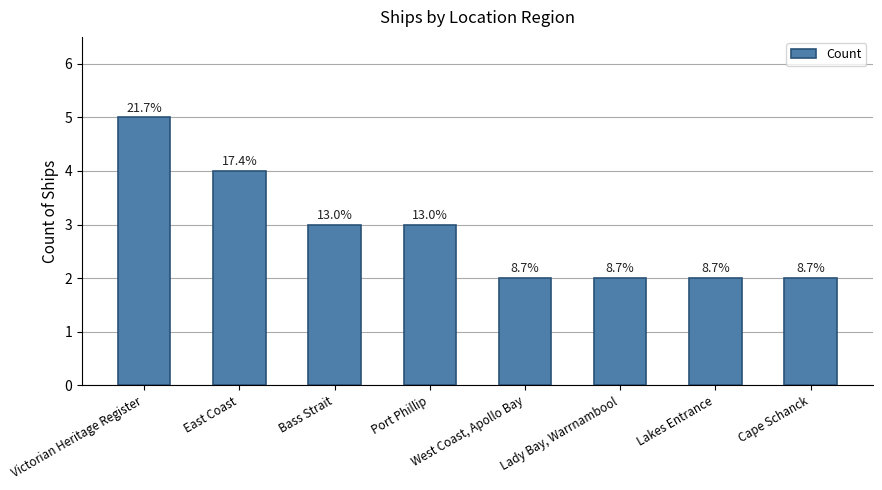

List the labels in order of value, smallest first.

West Coast, Apollo Bay, Lady Bay, Warrnambool, Lakes Entrance, Cape Schanck, Bass Strait, Port Phillip, East Coast, Victorian Heritage Register